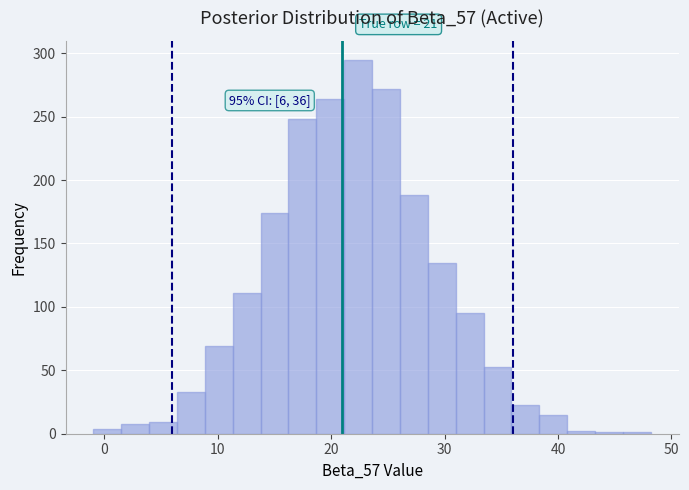

Read against the x-axis, roughly where is the centre of the tallest bar?

22